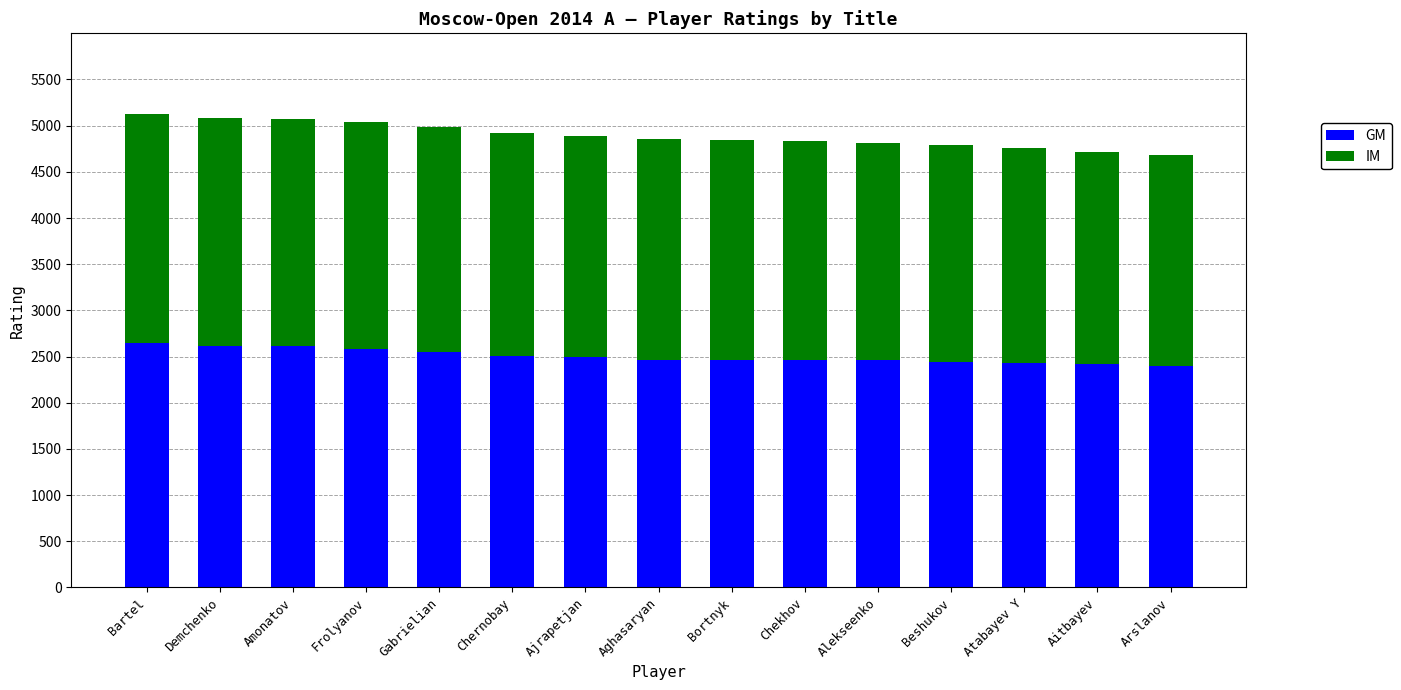

What is the sum of the GM values at Beshukov and Alekseenko?

4899